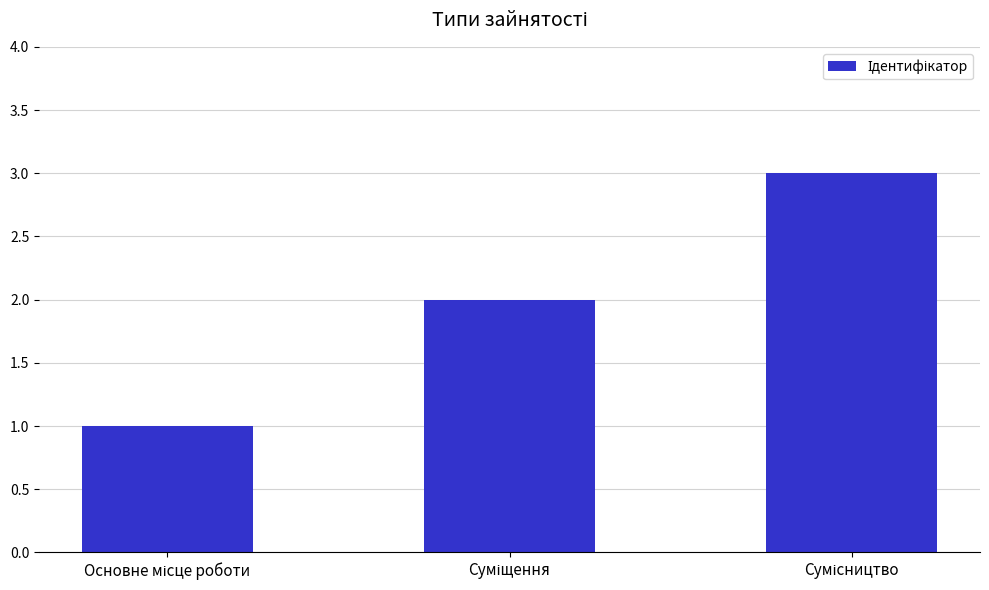

What is the sum of all values?

6